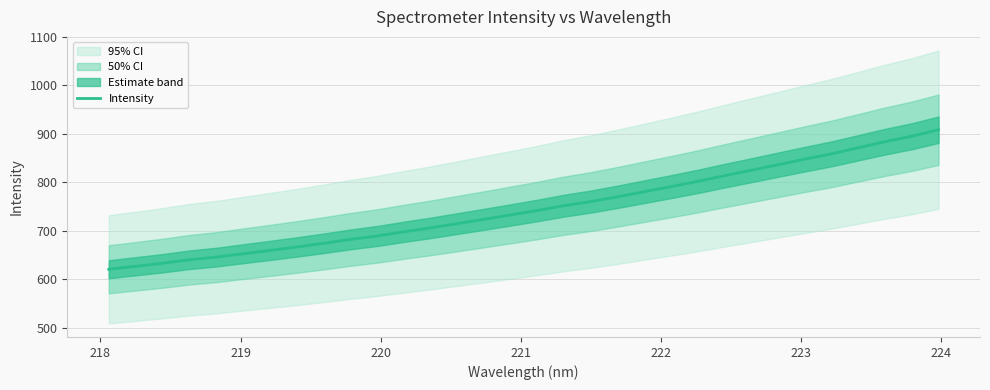

What is the lowest value of the Intensity series?

620.5